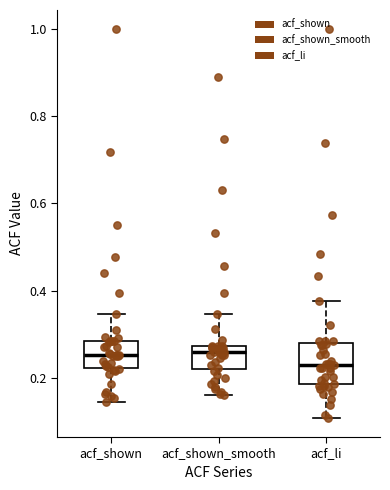

Reading left to right, transcribe this box plot: for each box, give where its median line is, the range the box spans, and where its two whiskers end, as read against the y-axis. The values are not printed on the chart, so give them approximately, as read against the axis.

acf_shown: median 0.26, box 0.22 to 0.28, whiskers 0.14 to 0.34
acf_shown_smooth: median 0.26, box 0.22 to 0.28, whiskers 0.16 to 0.34
acf_li: median 0.24, box 0.18 to 0.28, whiskers 0.10 to 0.38